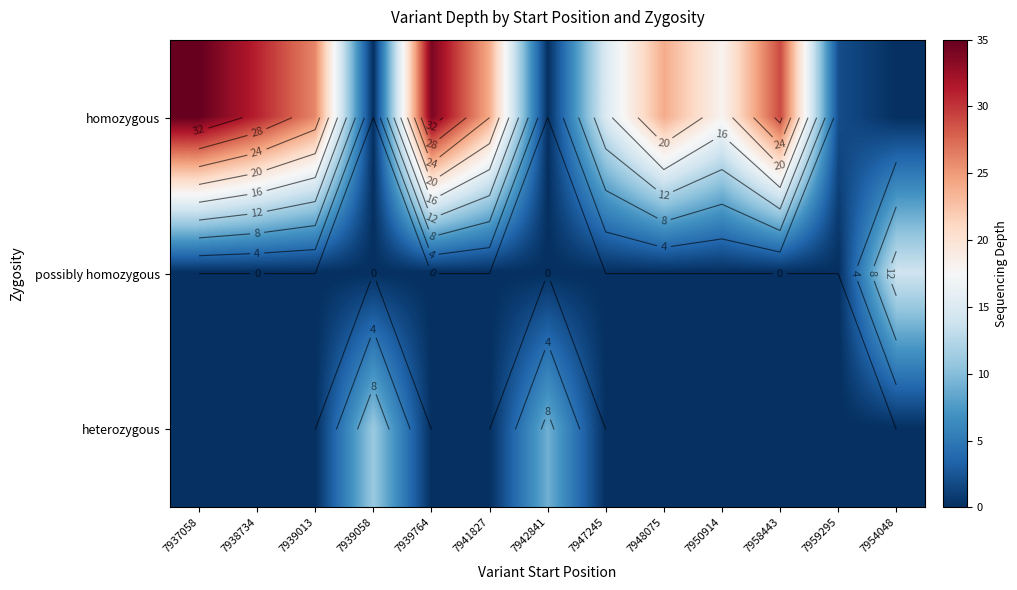

How many values in the heterozygous series exceed 0?

2